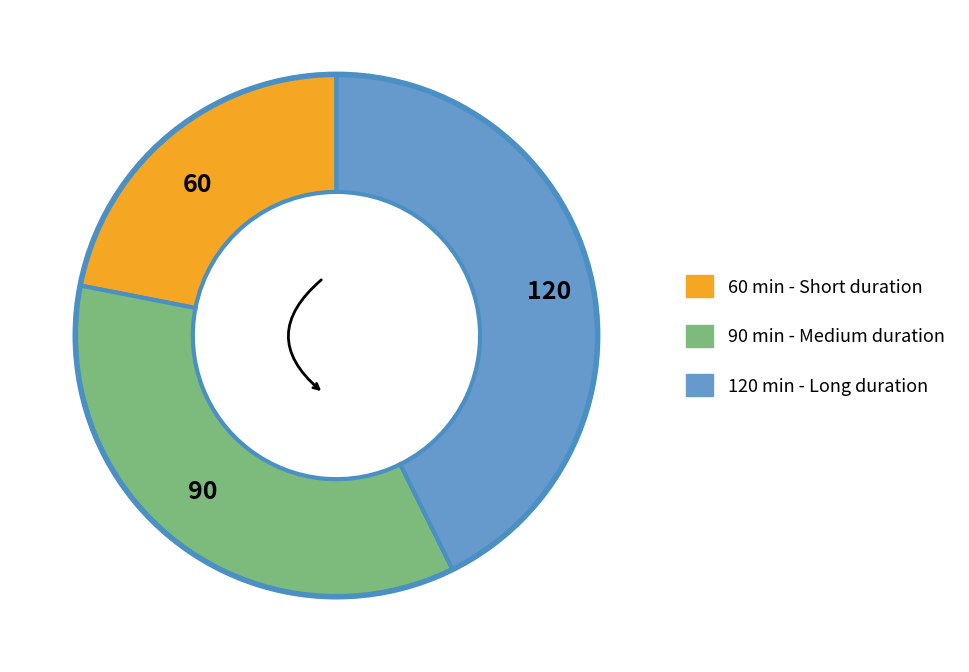

Combined, do 90 and 120 account for over 50%?

Yes